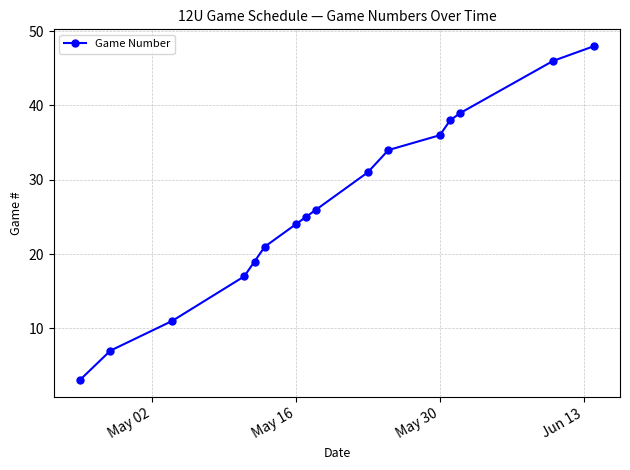

What is the smallest value displayed?

3